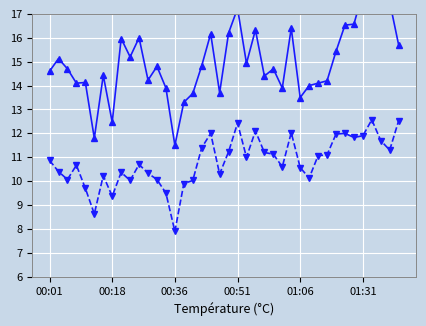

At which category does SDS_P2 reach its first local valley?

00:36